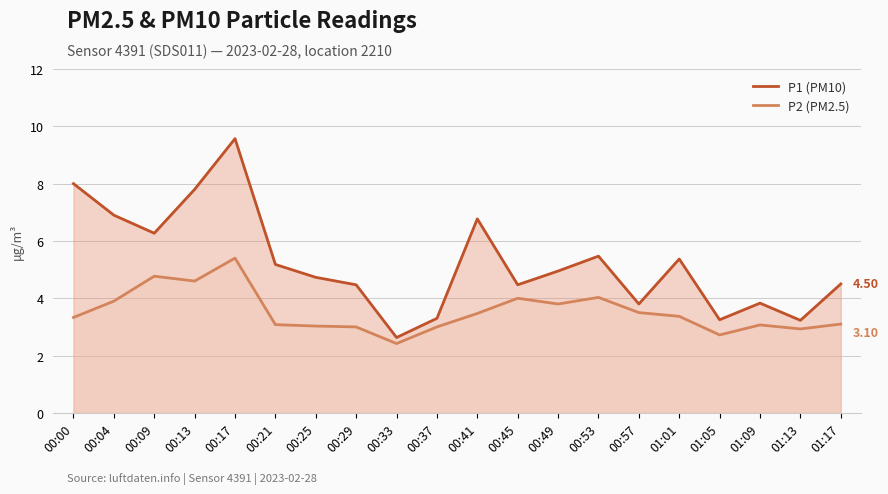

Reading left to right, transcribe all the data shown in this chart.

P1 (PM10): 8.0	6.9	6.3	7.8	9.6	5.2	4.7	4.5	2.6	3.3	6.8	4.5	5.0	5.5	3.8	5.4	3.2	3.8	3.2	4.5
P2 (PM2.5): 3.3	3.9	4.8	4.6	5.4	3.1	3.0	3.0	2.4	3.0	3.5	4.0	3.8	4.0	3.5	3.4	2.7	3.1	2.9	3.1